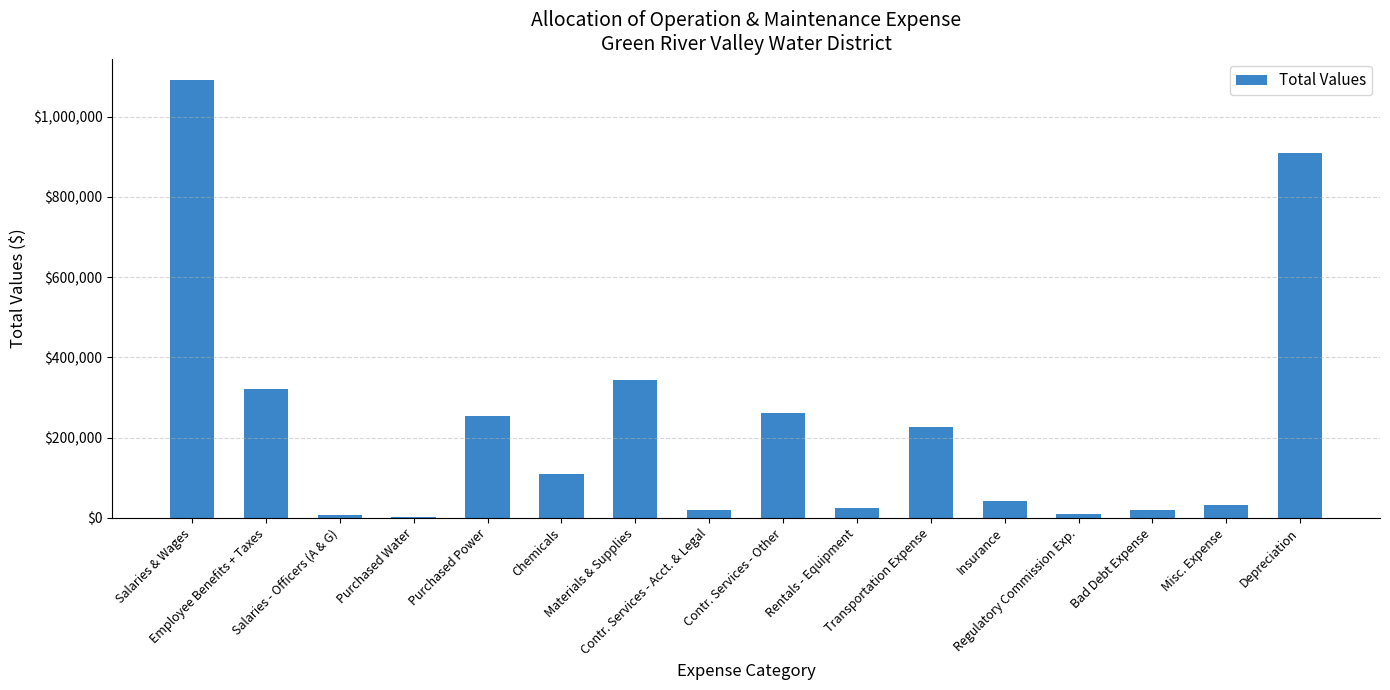

What is the greatest value displayed?

1090168.8